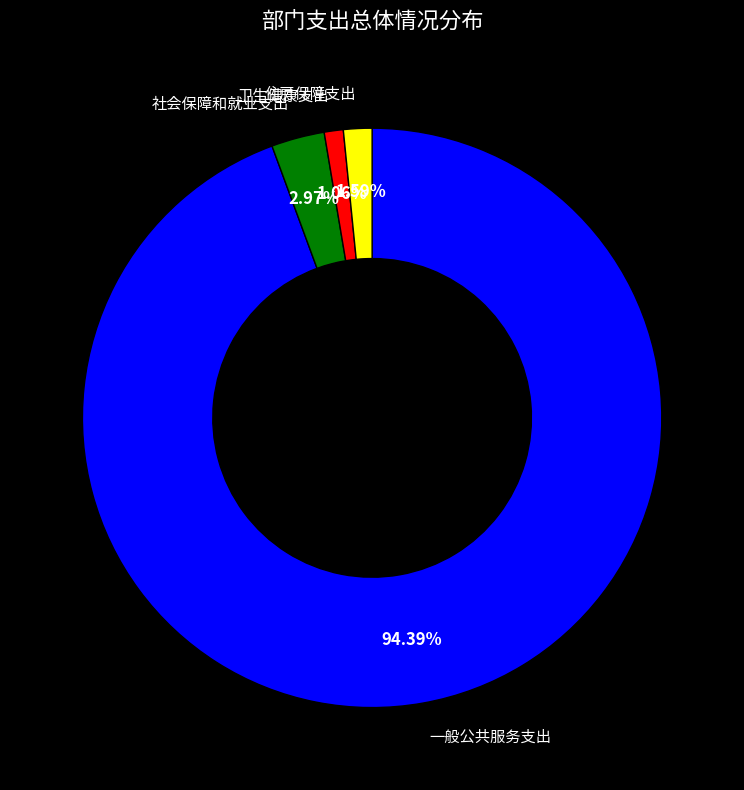

Which has a higher value, 一般公共服务支出 or 住房保障支出?

一般公共服务支出